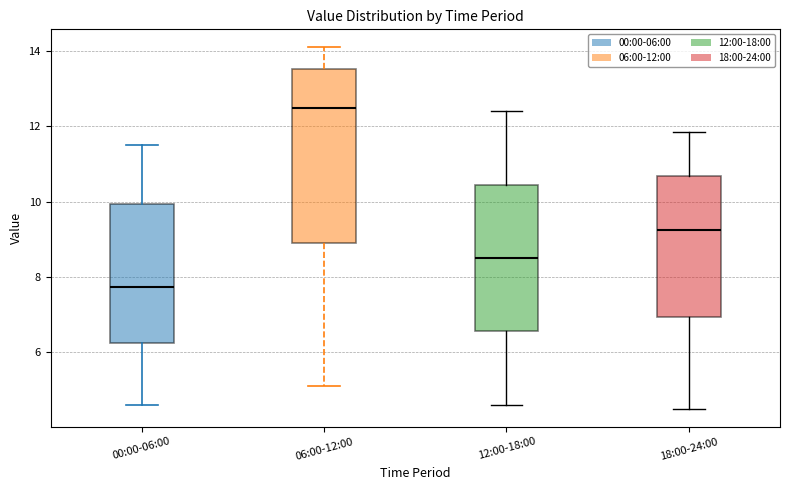

Comparing the boxes themselves (not the whiskers), which one is the tallest?

06:00-12:00